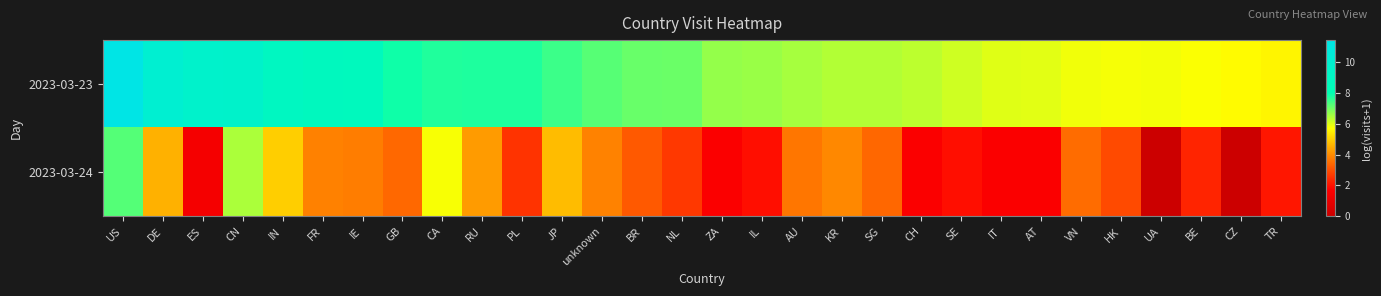

At which category is the sum across all series the highest?

US